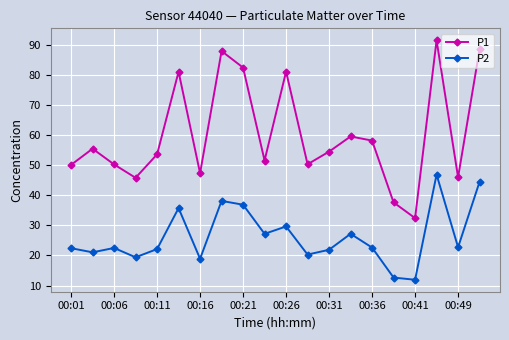

What is the difference between the second highest and minimum values in the P2 series?

32.6